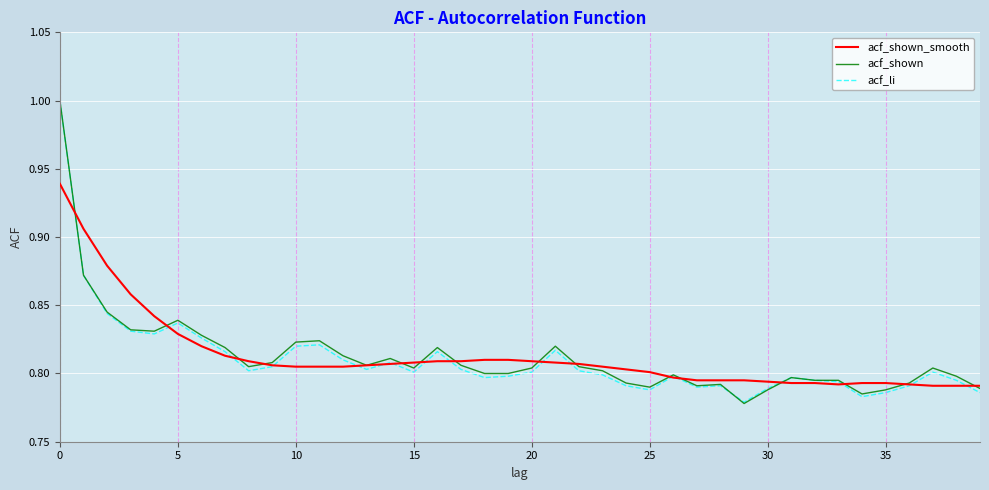

Does the chart display data point markers on the line(s)?

No